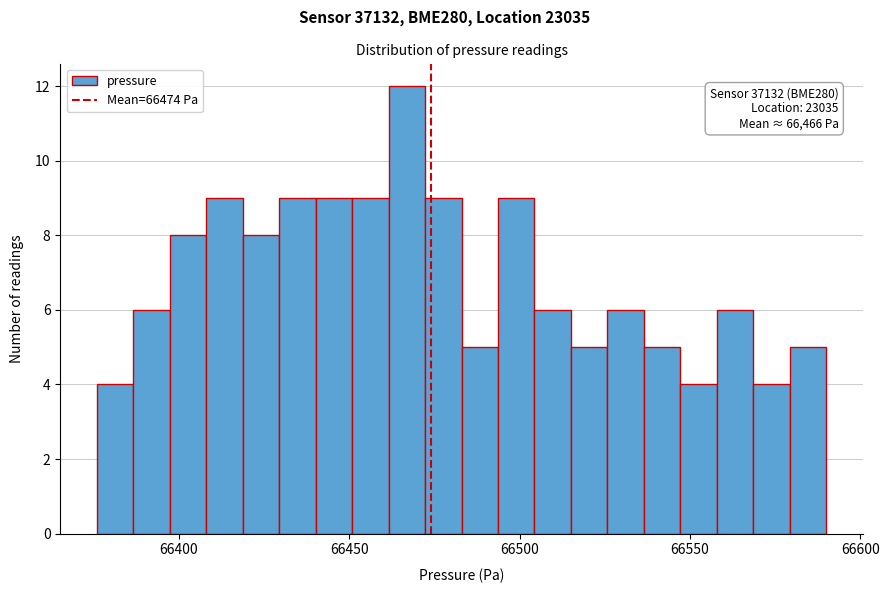

Read against the x-axis, roughly where is the centre of the tallest bar?

66465